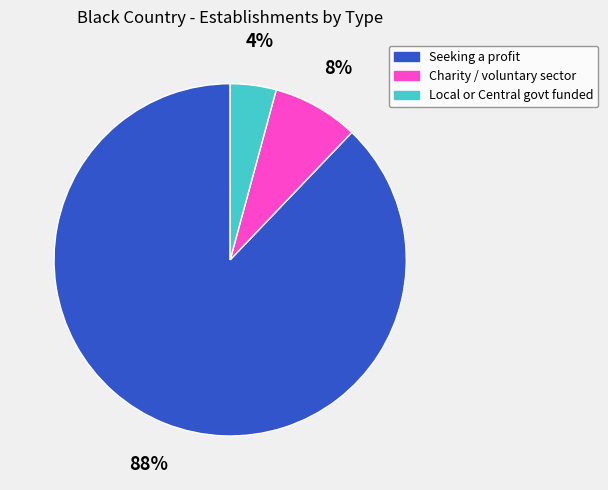

Between Charity / voluntary sector and Local or Central govt funded, which is larger?

Charity / voluntary sector